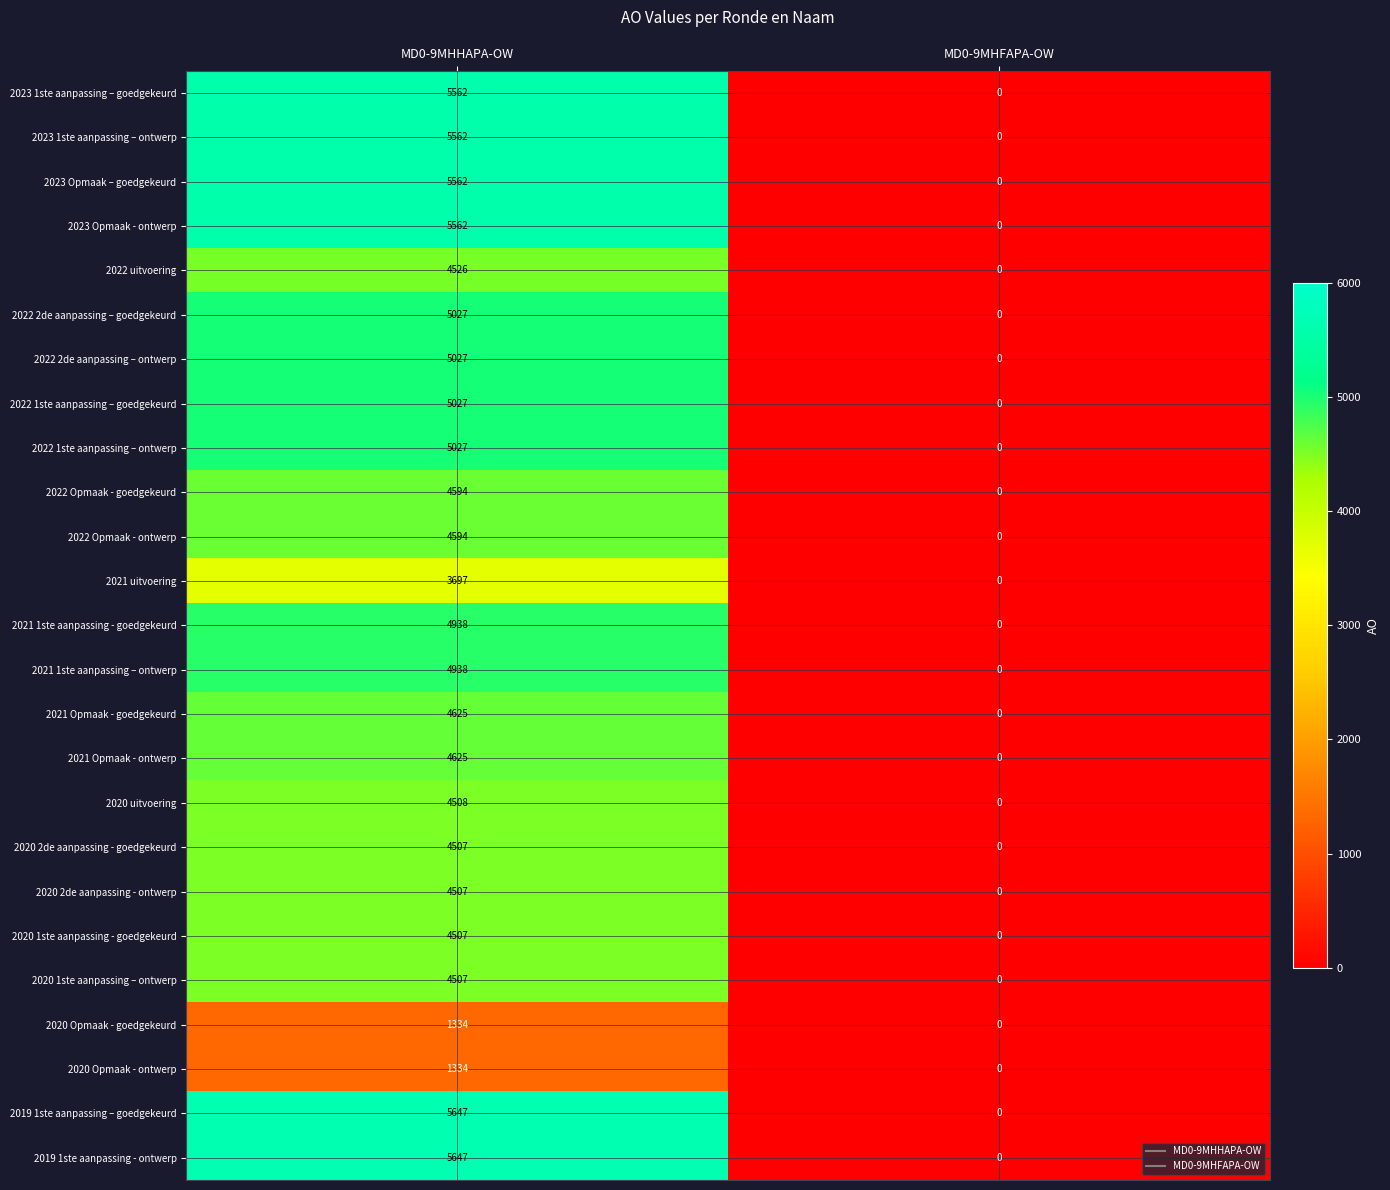

At which category does the chart reach its minimum across all series?

MD0-9MHFAPA-OW